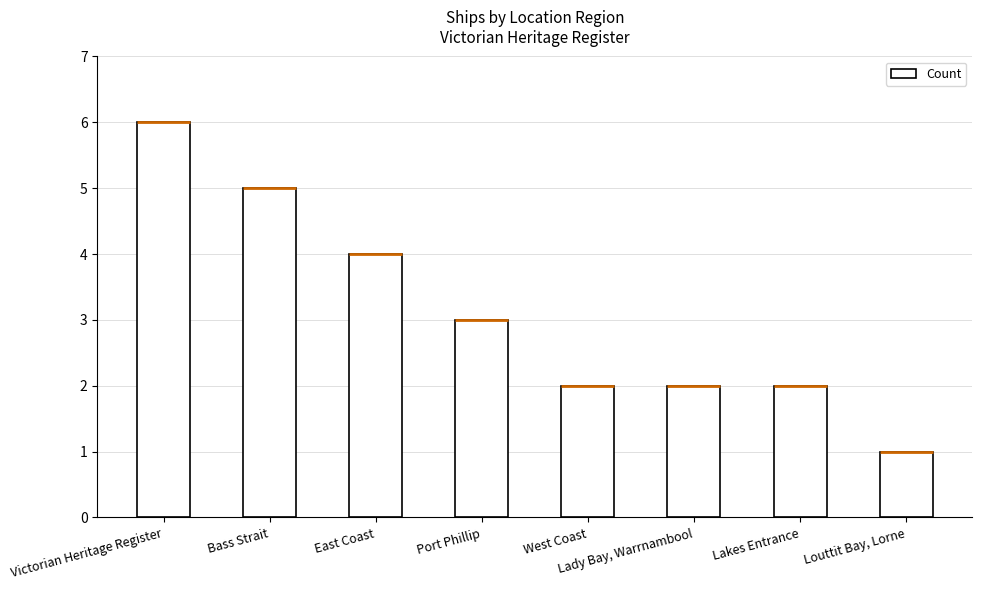

How many data points are less than 3?

4